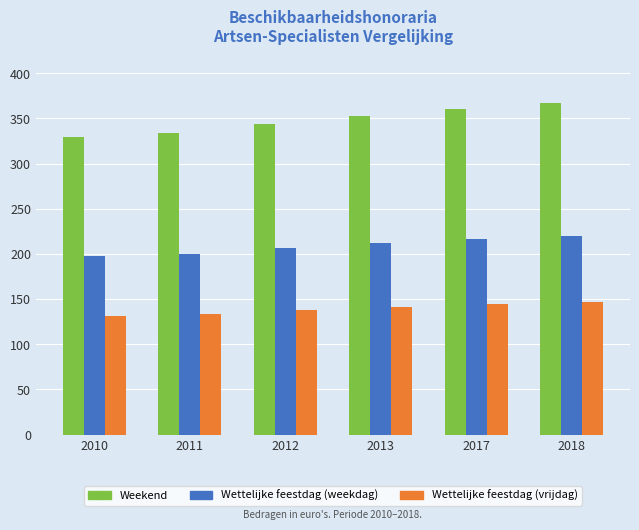

What is the maximum value for Wettelijke feestdag (weekdag)?

220.2